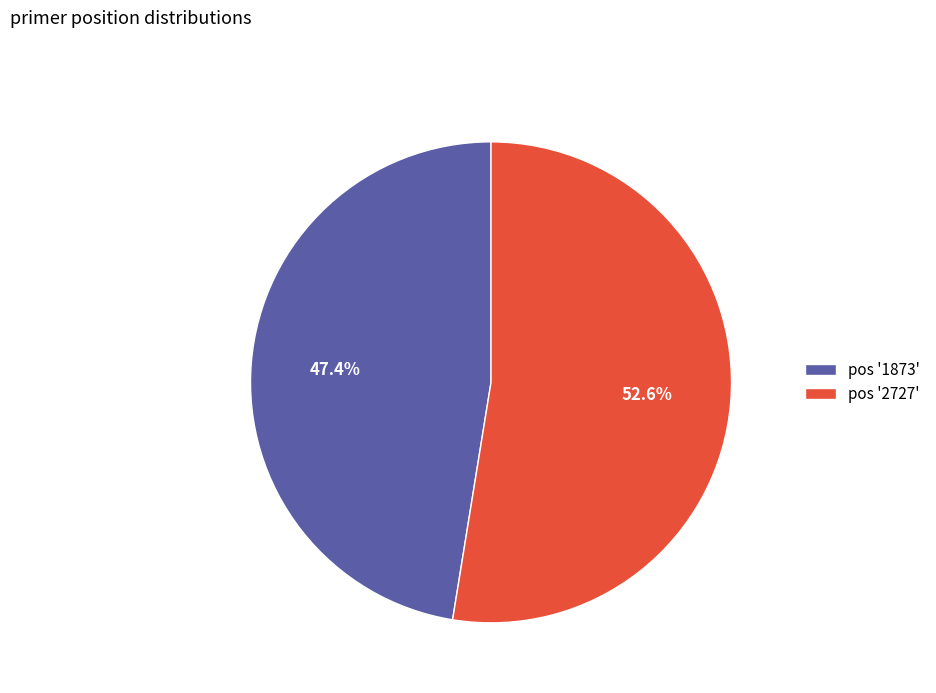

Rank the categories by value from lowest to highest.

pos '1873', pos '2727'